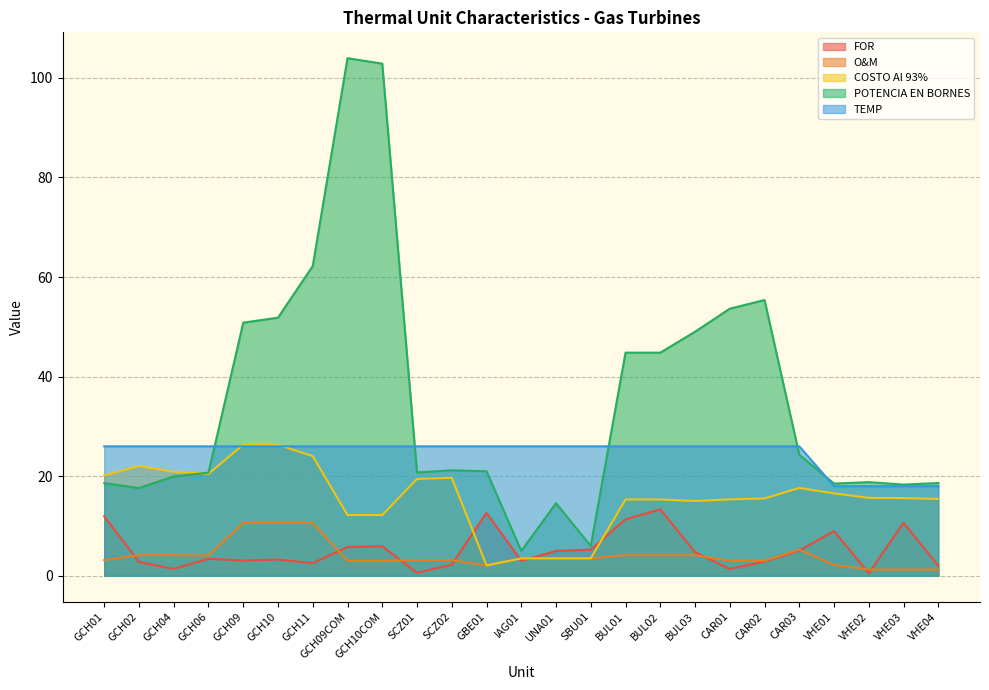

How many interior local peaks does the COSTO Al 93% series have?

5